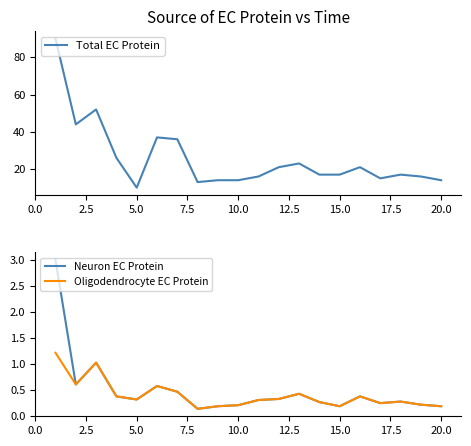

True or false: Oligodendrocyte EC Protein has a value of 0.3 at 10.0.

False